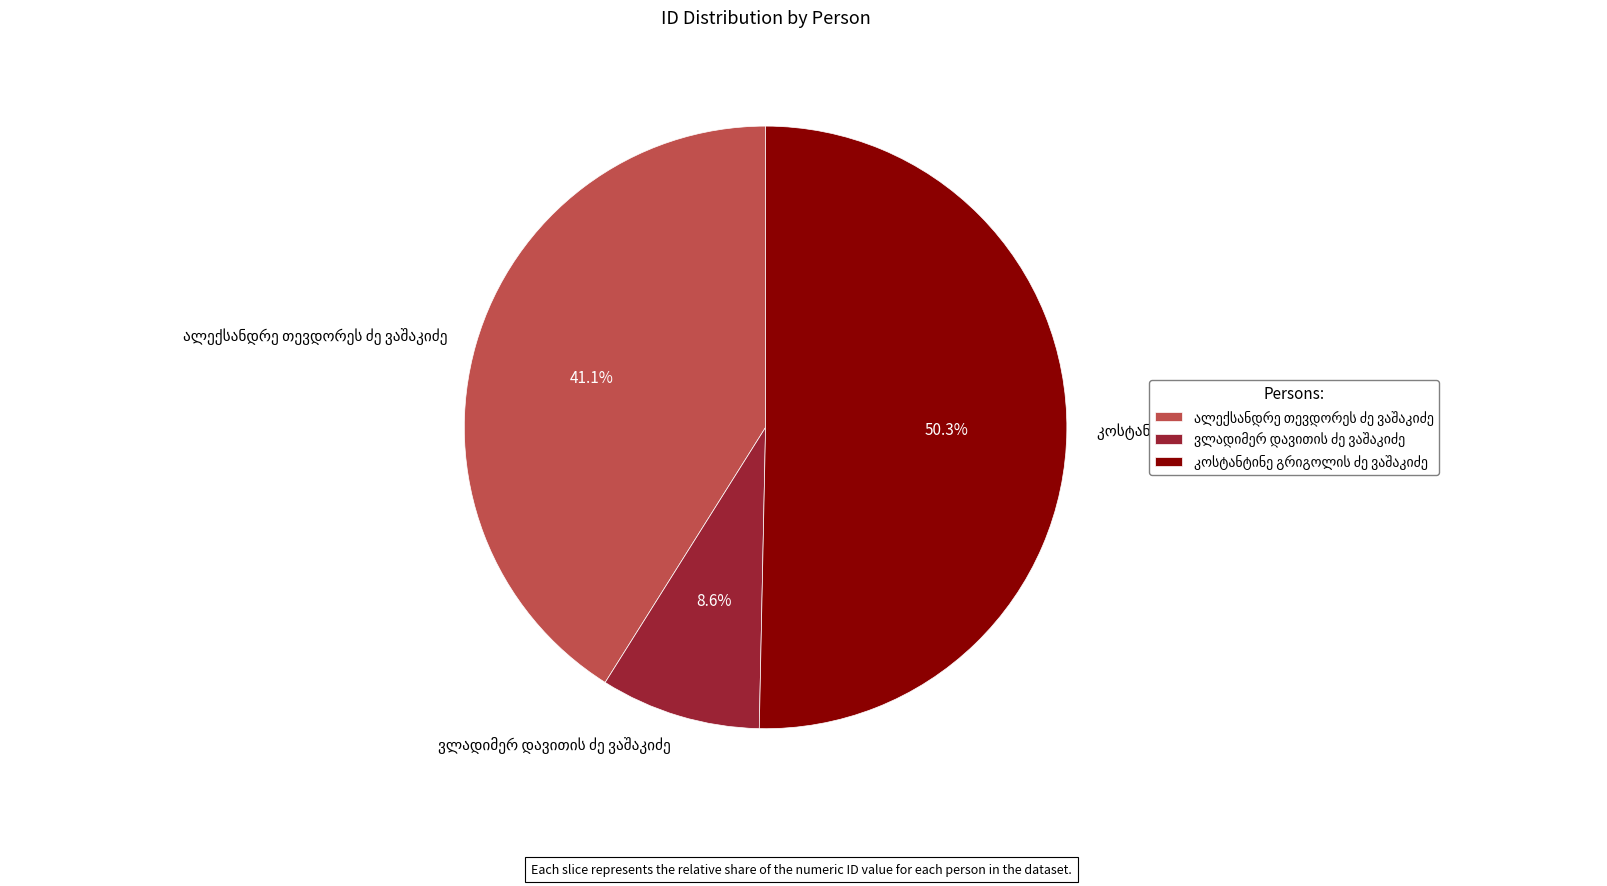

Does ალექსანდრე თევდორეს ძე ვაშაკიძე account for over 50% of the chart?

No